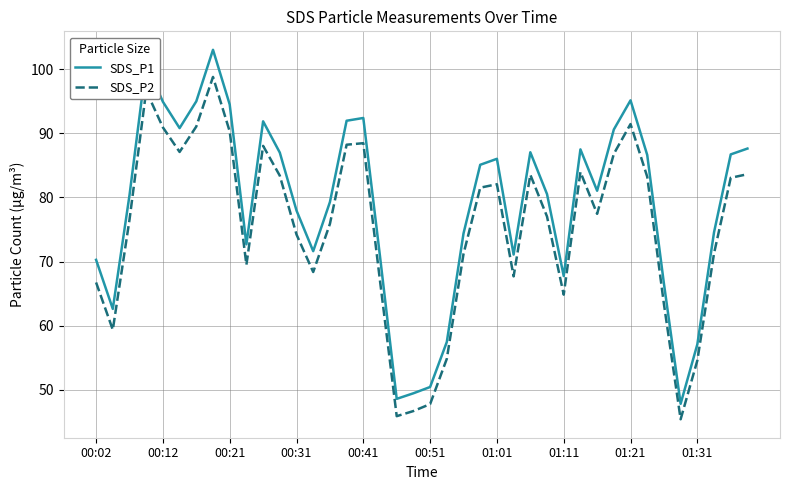

True or false: SDS_P2 and SDS_P1 intersect in this chart.

False